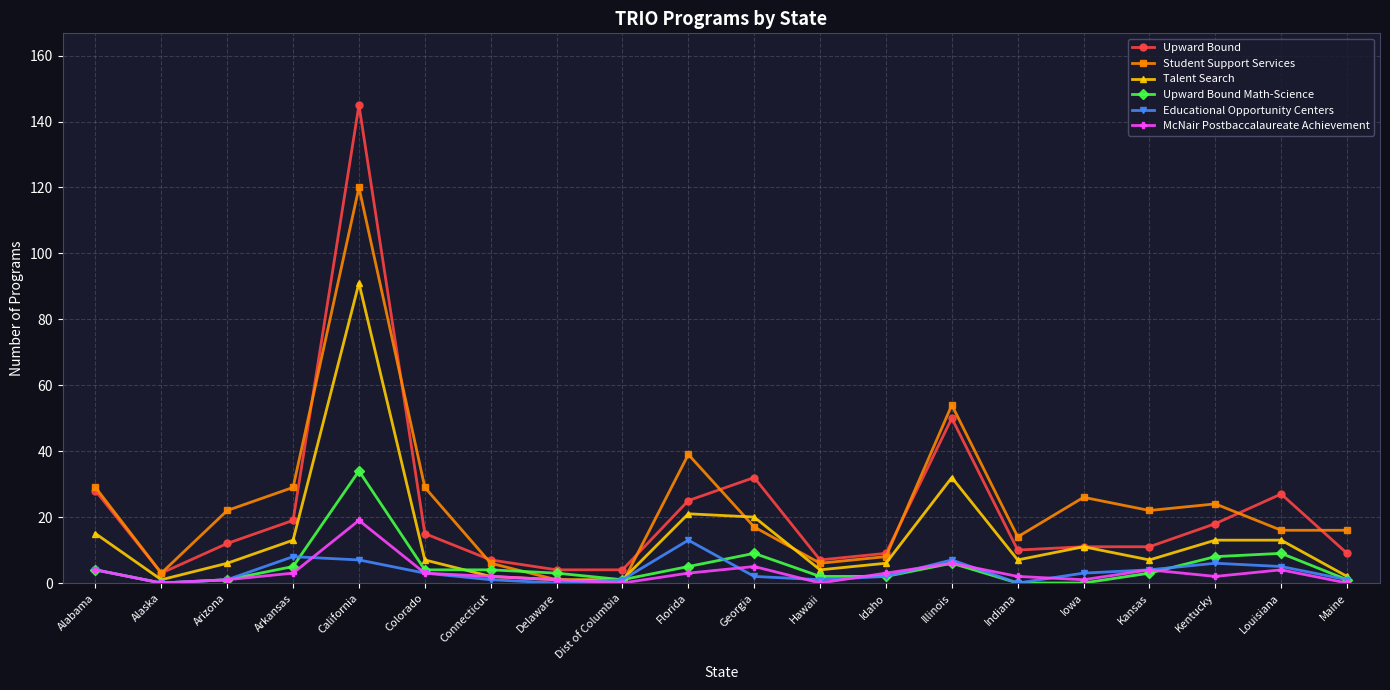

The value of Talent Search at Arkansas is 13. True or false?

True